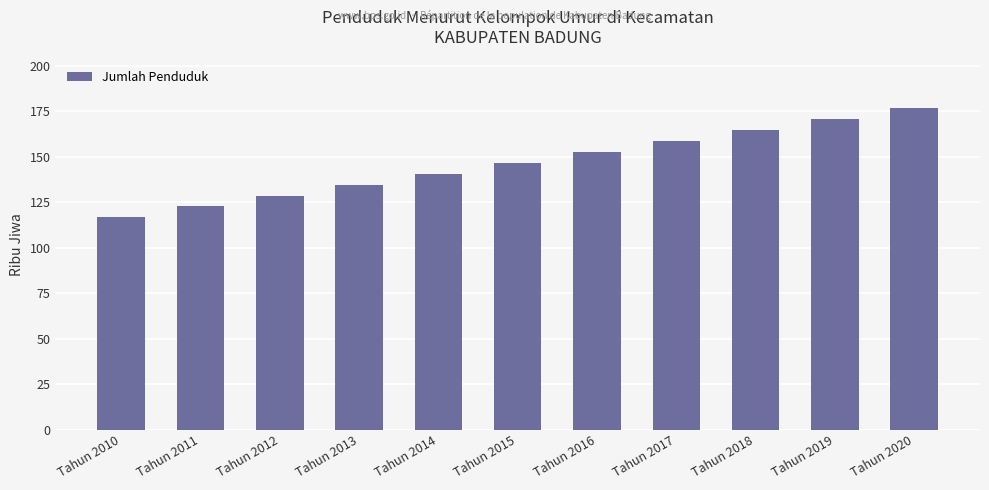

Which label corresponds to the smallest value in the chart?

Tahun 2010